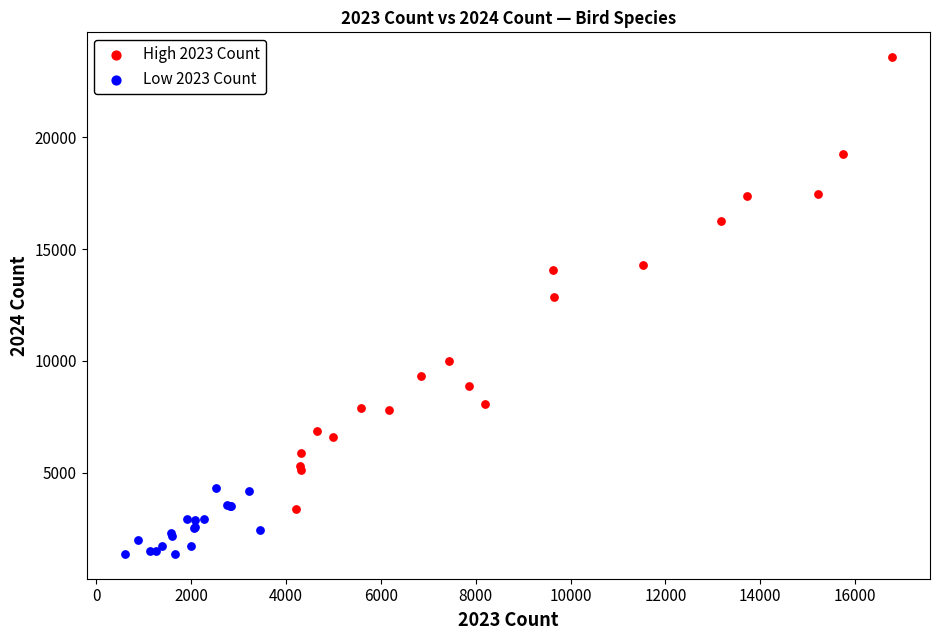

What are all the series names shown in the legend?

High 2023 Count, Low 2023 Count